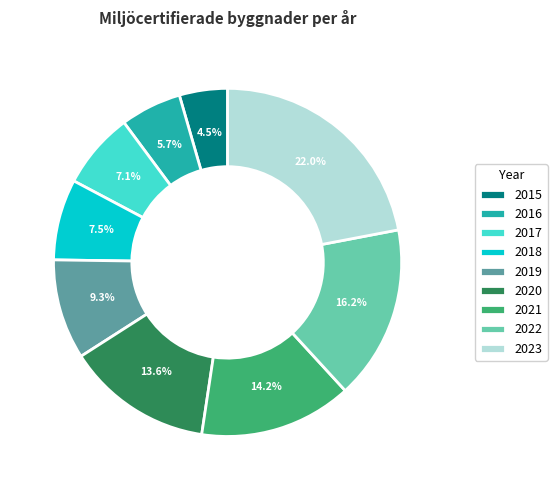

What is the largest slice in the pie chart?

2023